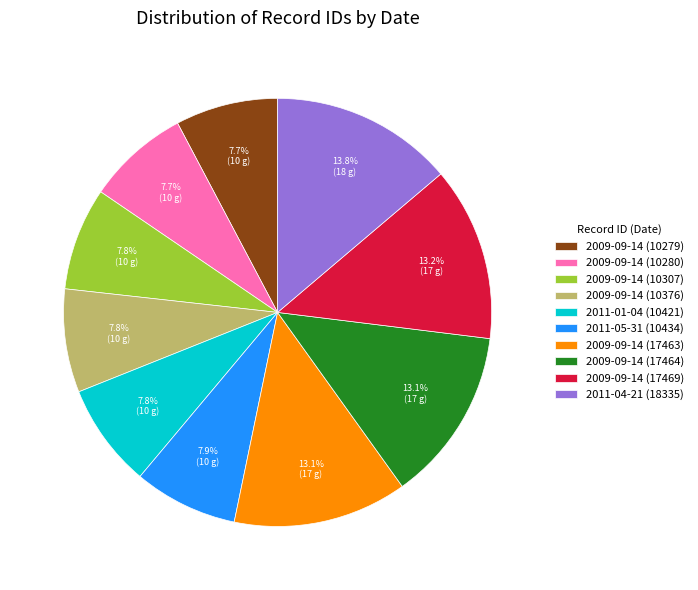

How many slices are in this pie chart?

10